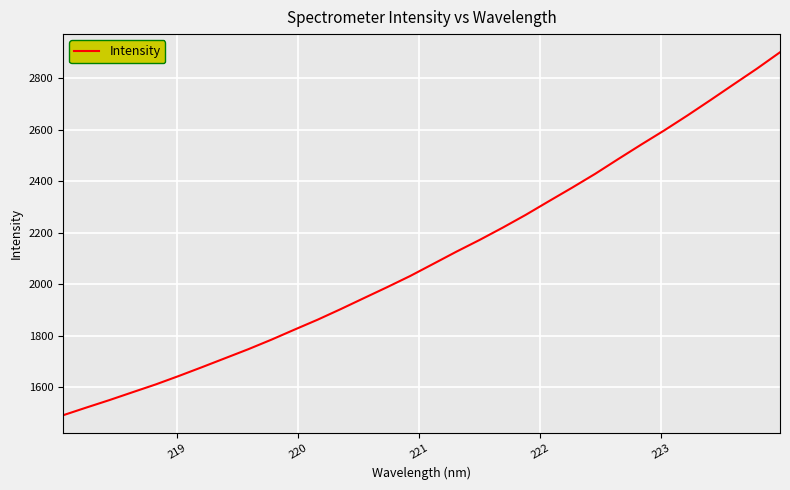

What is the smallest value displayed?

1490.6